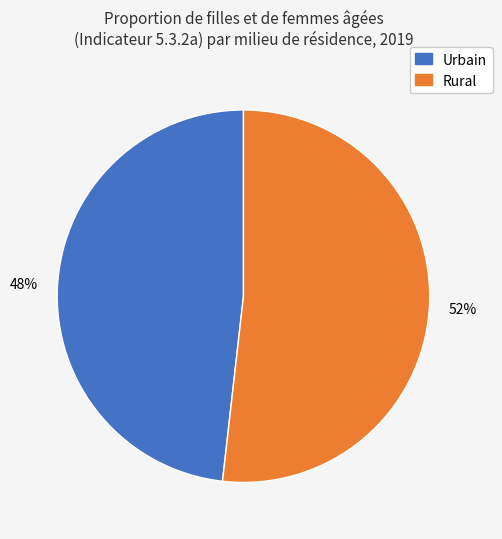

How many slices are in this pie chart?

2